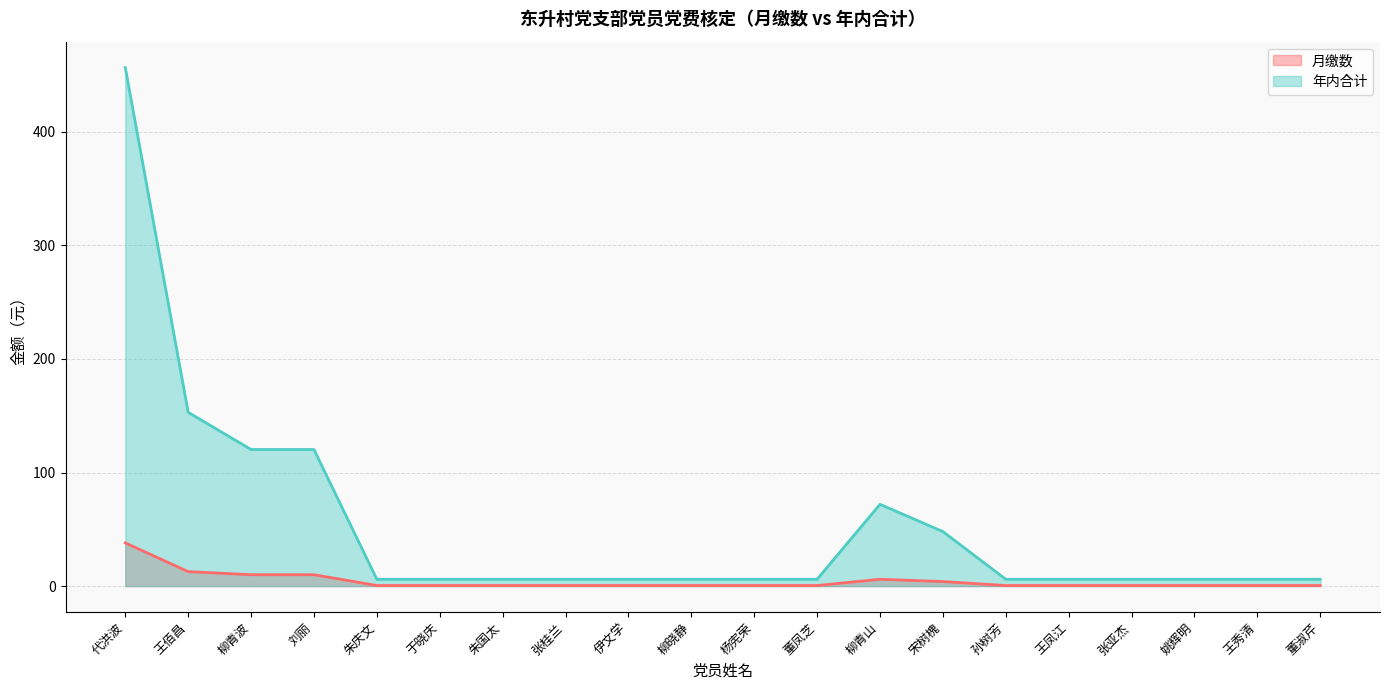

At which label does 月缴数 reach its minimum?

朱庆文